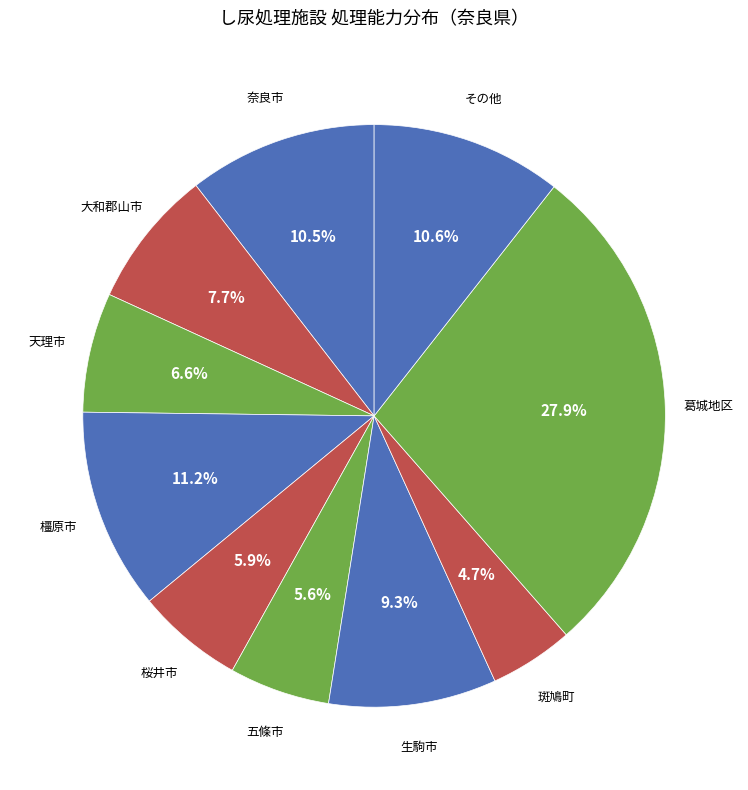

Is there any slice that represents more than half of the pie?

No